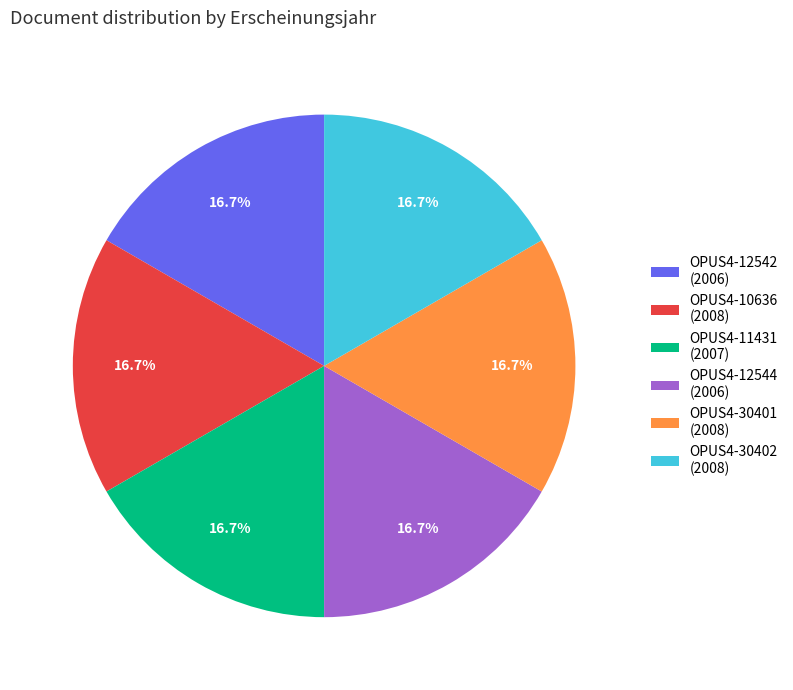

Does OPUS4-12542 (2006) represent more than half of the total?

No